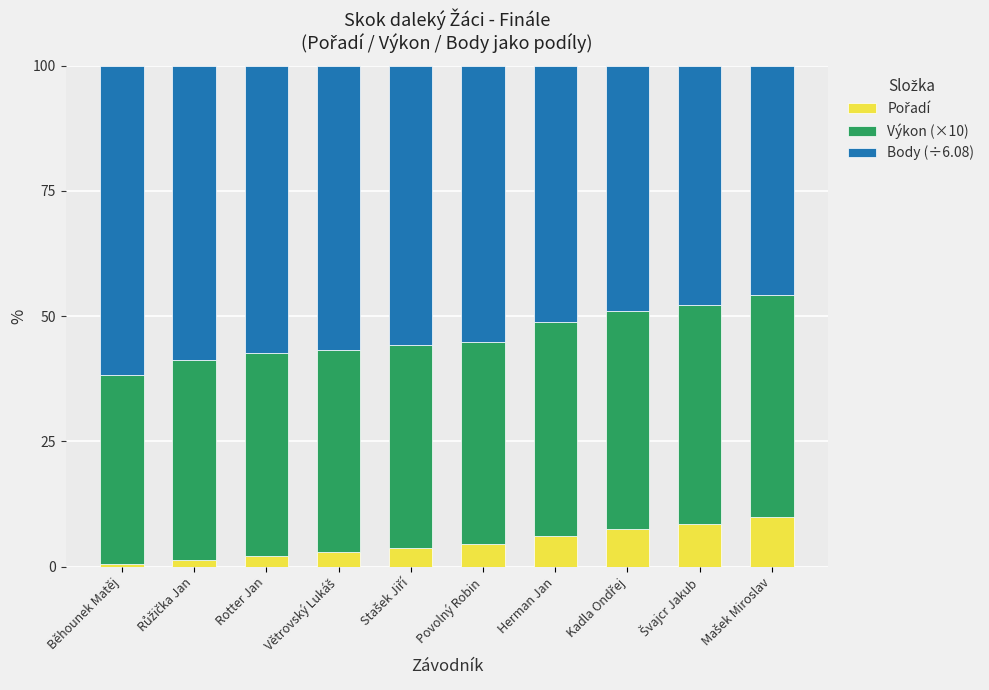

What is the total value across all series at Herman Jan?

100.0